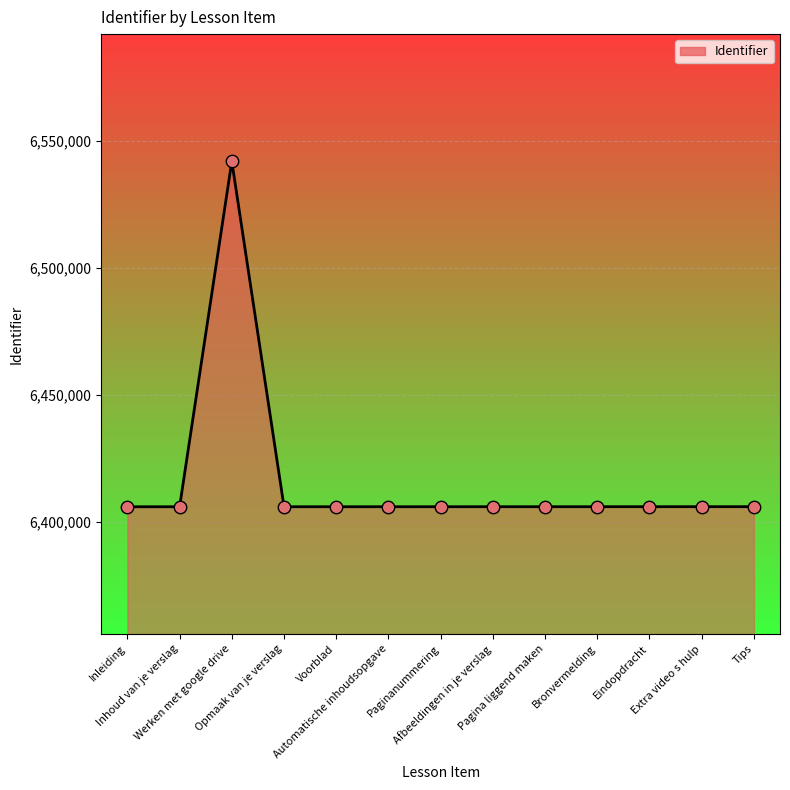

Approximately how many times larger is the value at Extra video s hulp compared to Tips?

1.0